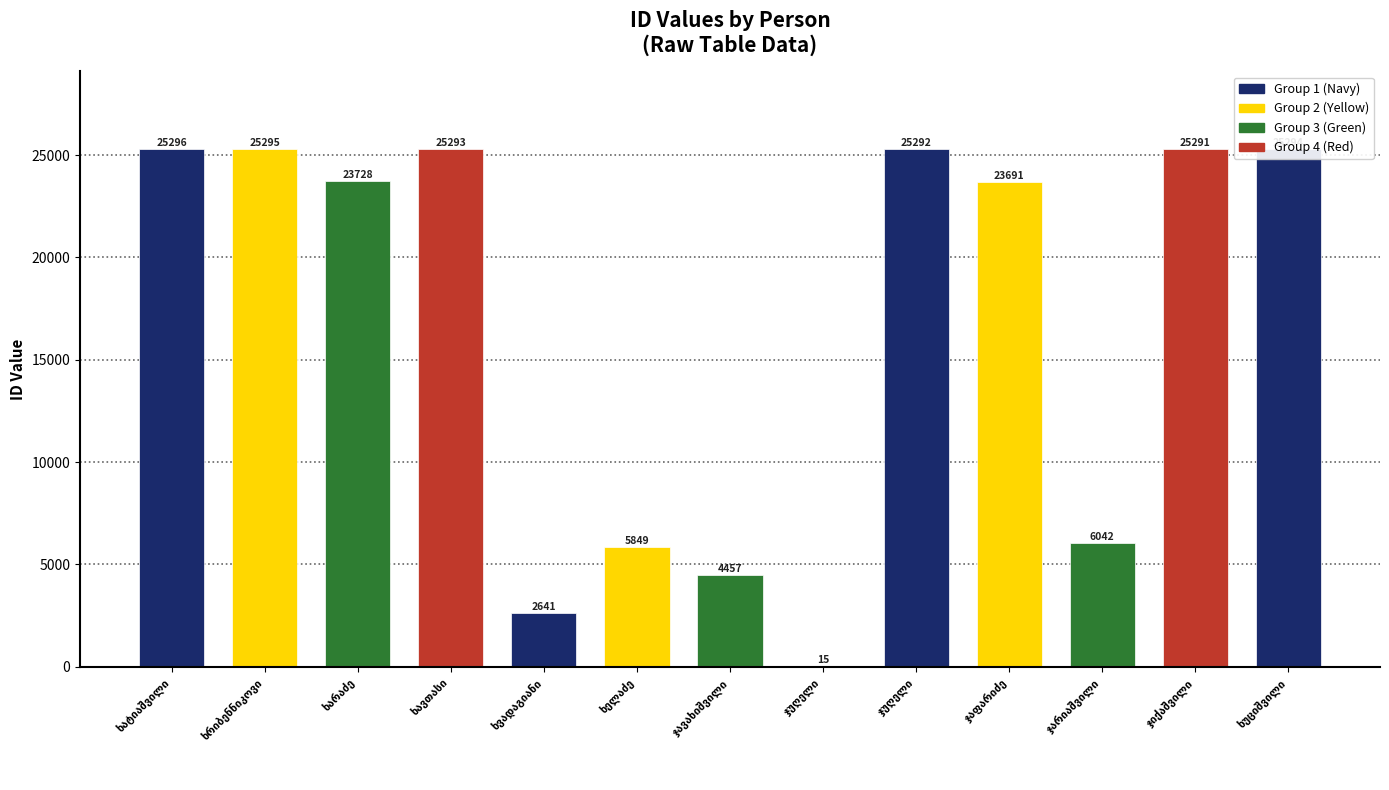

Does the chart contain stacked bars?

No